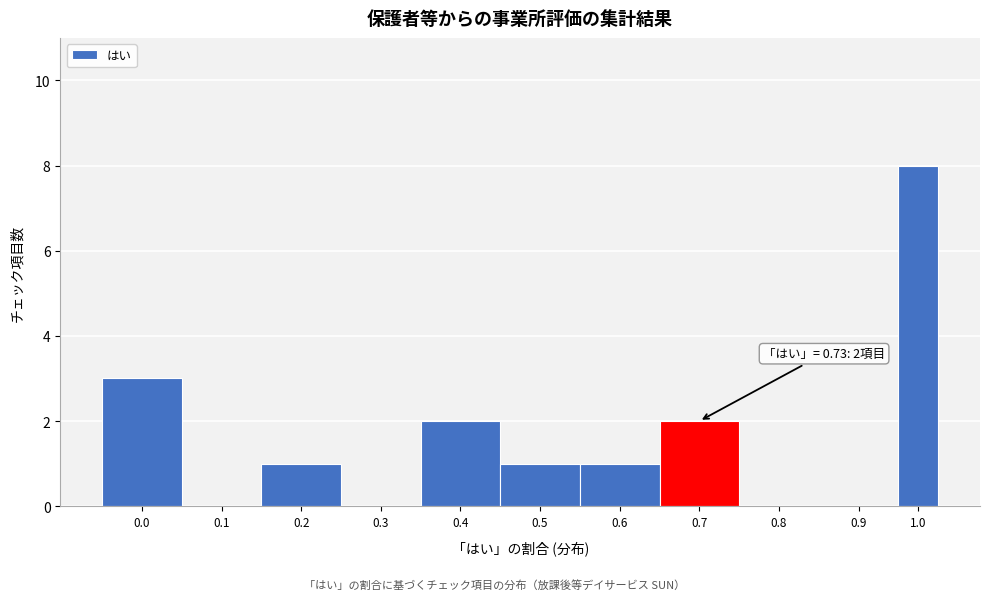

Reading left to right, what are all the values shown in this chart?

0.0=3	0.1=0	0.2=1	0.3=0	0.4=2	0.5=1	0.6=1	0.7=2	0.8=0	0.9=0	1.0=8